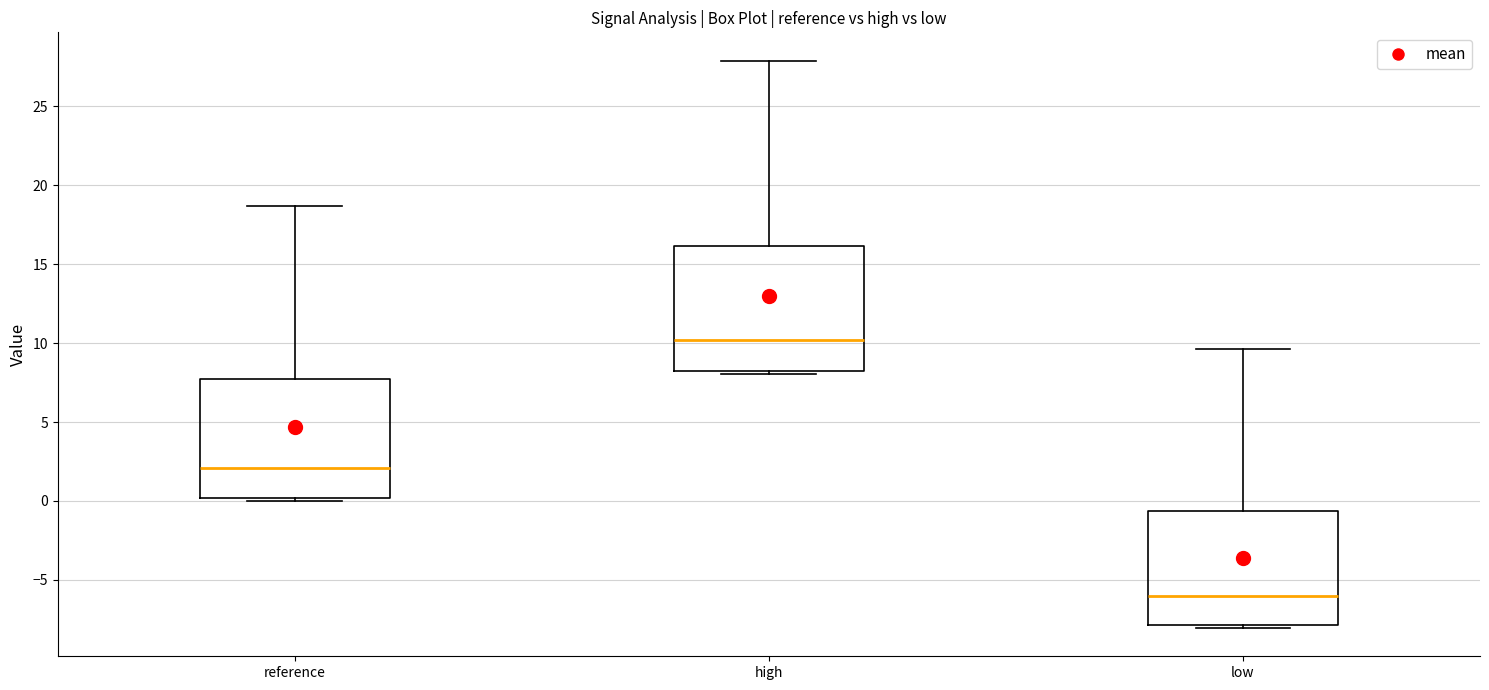

Reading left to right, read every box against the y-axis: the position of its median line, the range the box covers, and the ends of its whiskers. The values are not printed on the chart, so give them approximately, as read against the axis.

reference: median 2.0, box 0.0 to 7.5, whiskers 0.0 (just below the box's lower edge) to 18.5
high: median 10.0, box 8.0 to 16.0, whiskers 8.0 (just below the box's lower edge) to 28.0
low: median -6.0, box -8.0 to -0.5, whiskers -8.0 (just below the box's lower edge) to 9.5